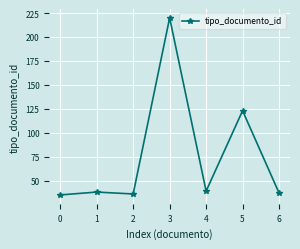

Count the number of categories in the chart.

7